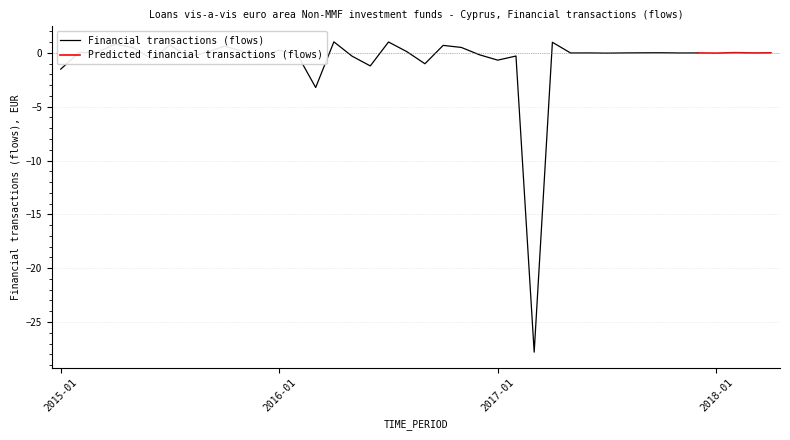

What is the difference between the second highest and minimum values?

28.8